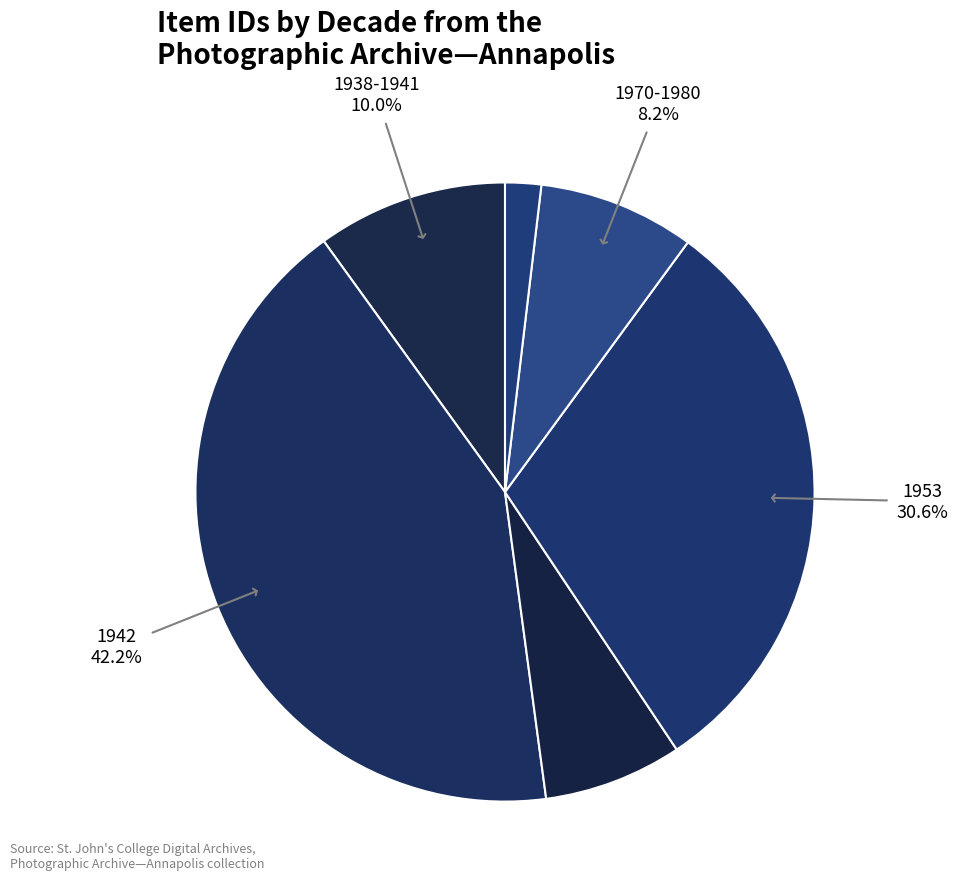

Count the number of slices in the pie.

6